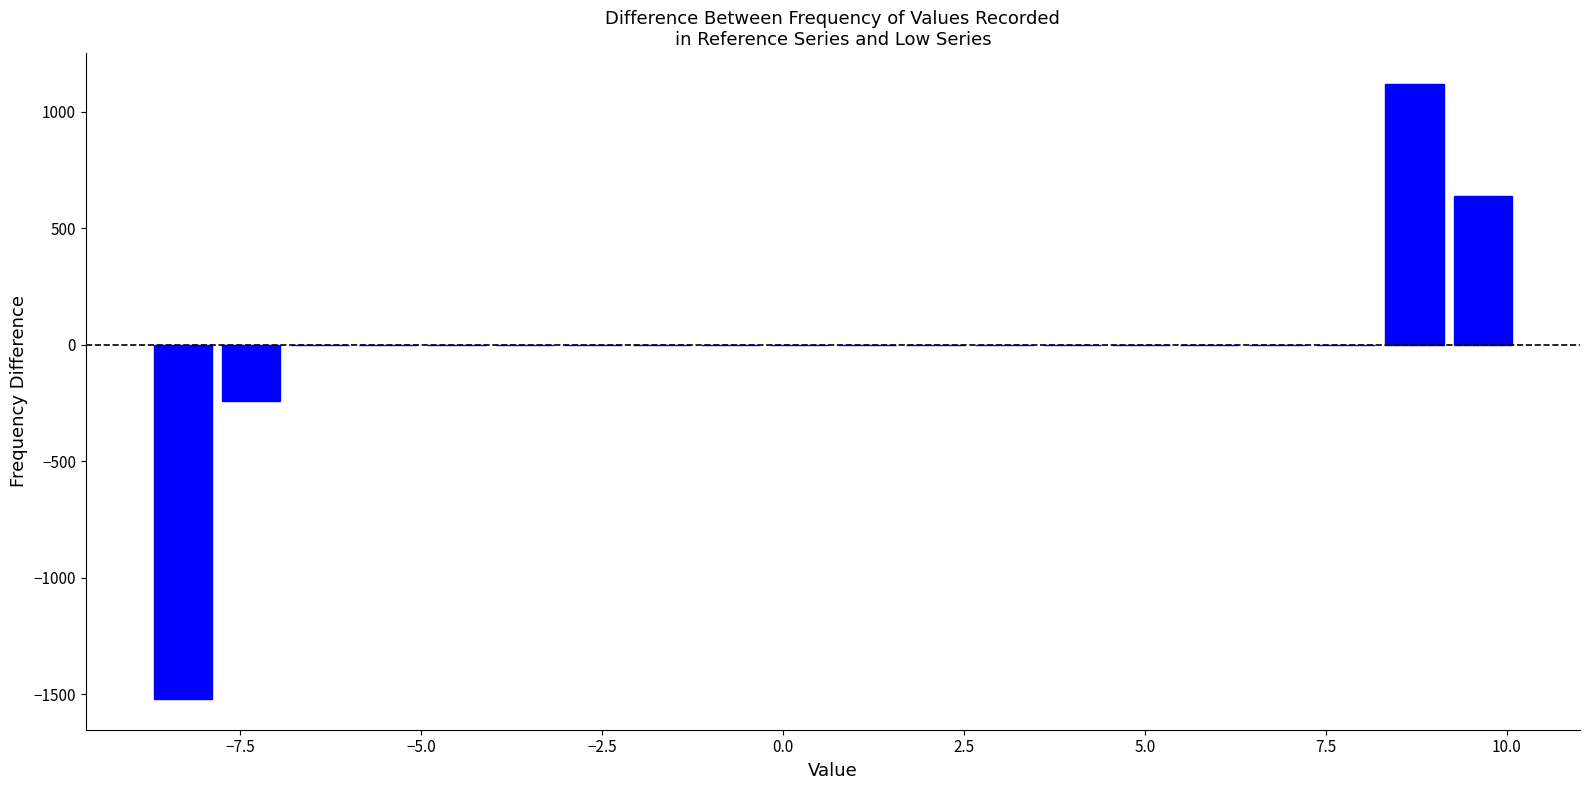

Around what value on the x-axis is the tallest bar? Give the approximate position of its centre, as read against the axis.

8.5